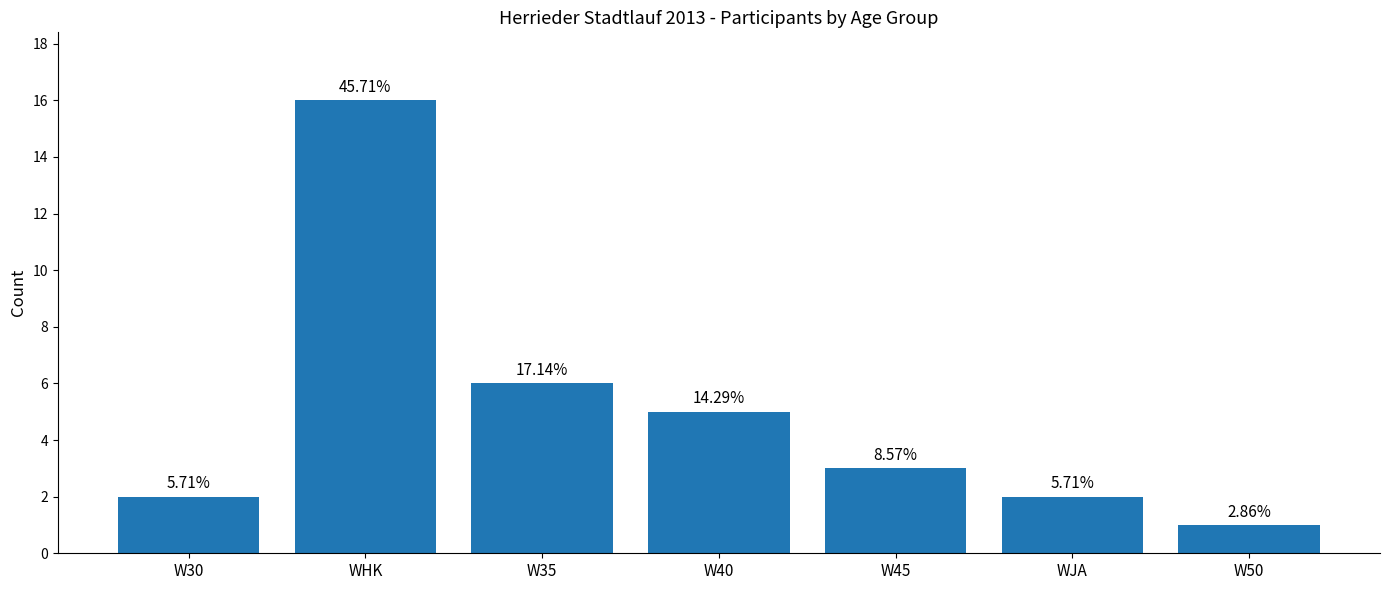

List the labels in order of value, largest first.

WHK, W35, W40, W45, W30, WJA, W50